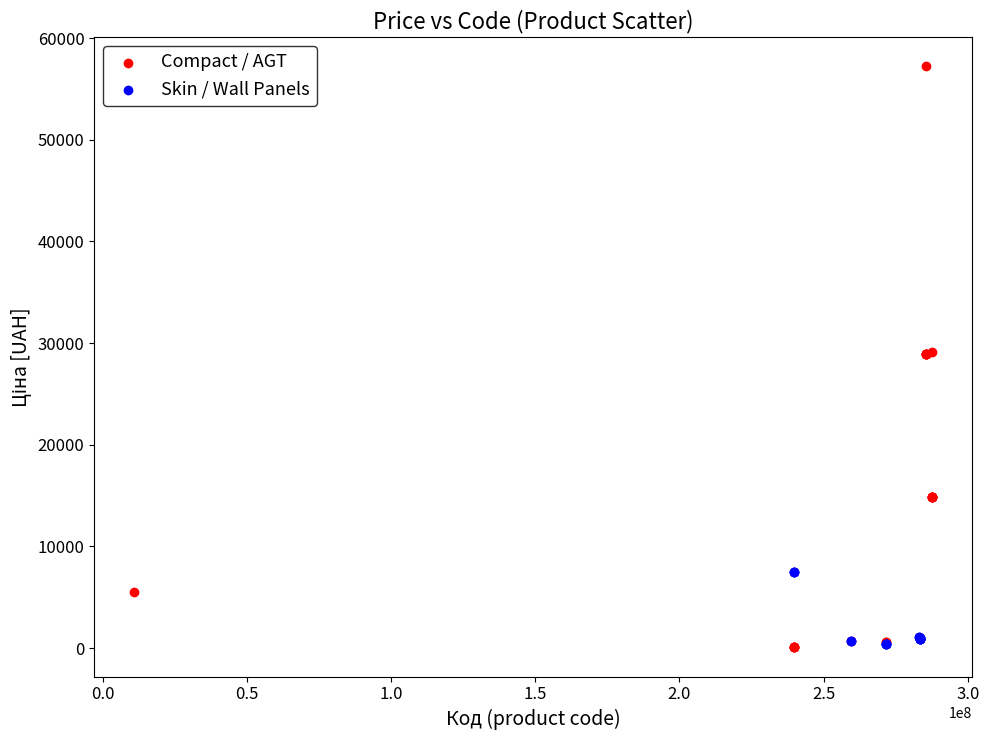

Which series has the largest Y range (max minus min)?

Compact / AGT